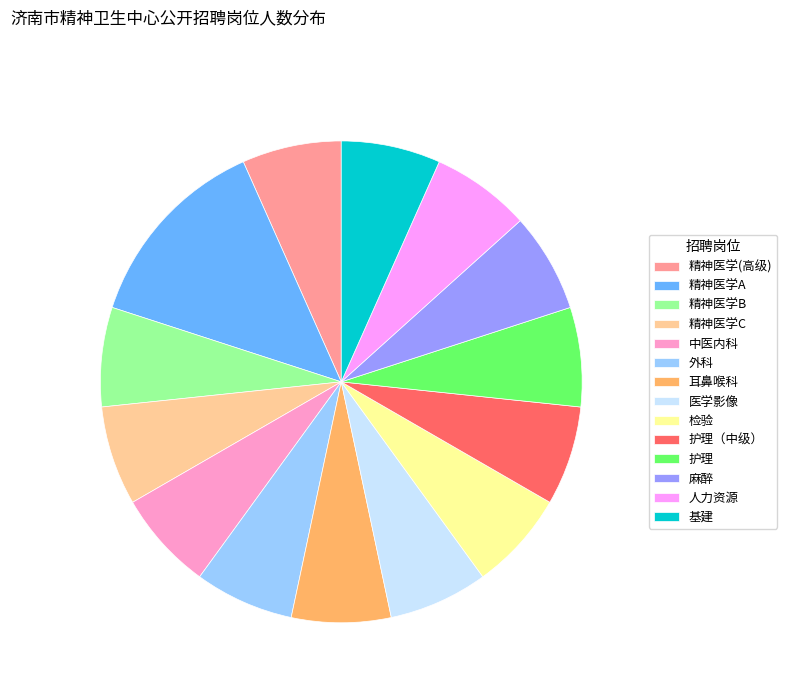

Combined, do 中医内科 and 基建 account for over 50%?

No